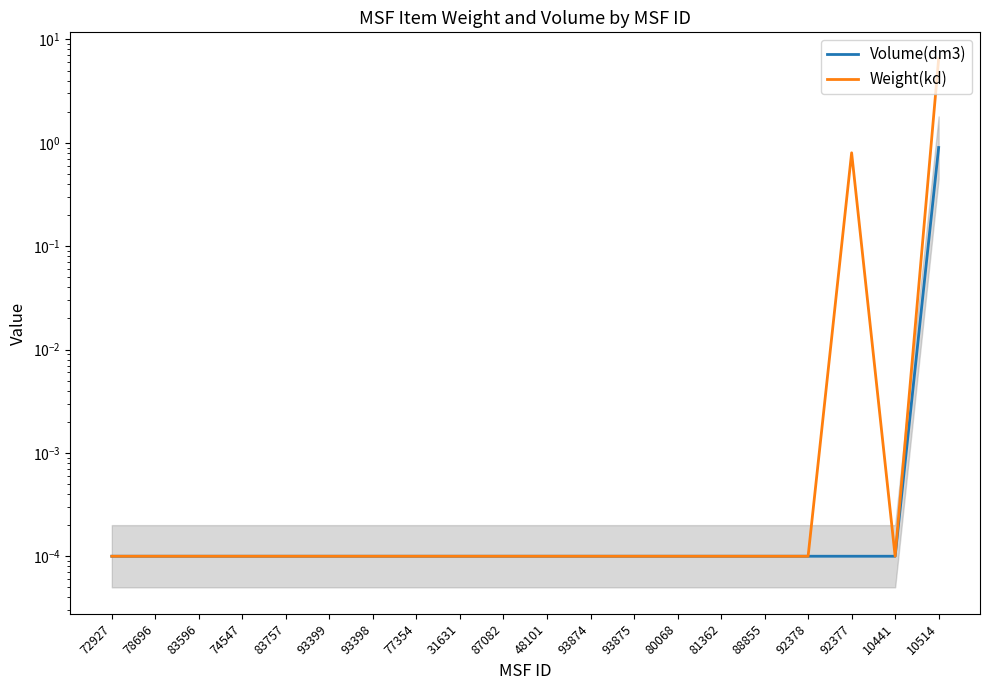

What is the sum of all Weight(kd) values?

7.3